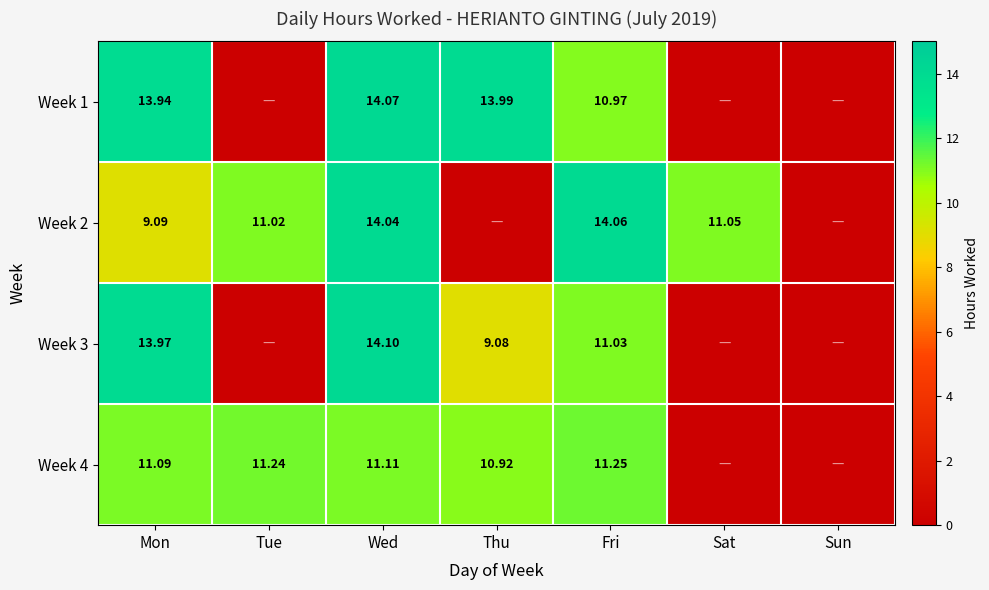

The Week 3 series shows 20.0 at Wed. True or false?

False